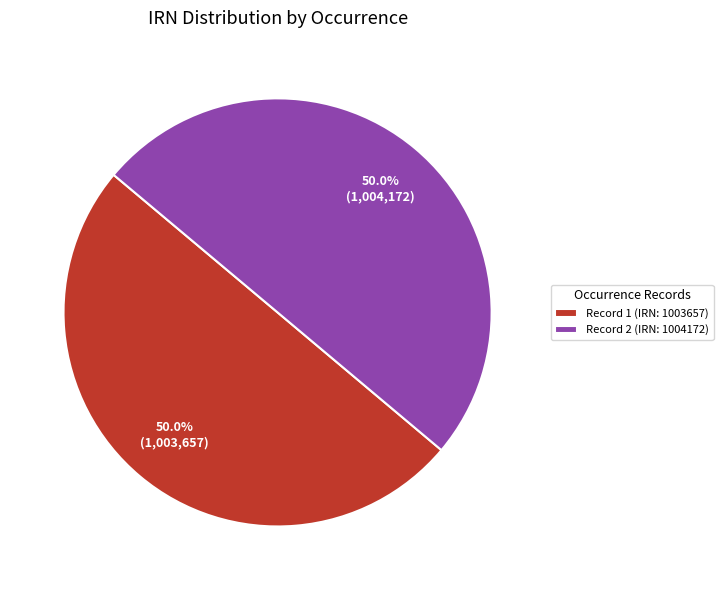

What is the ratio of the value at Record 2 (IRN: 1004172) to the value at Record 1 (IRN: 1003657)?

1.0